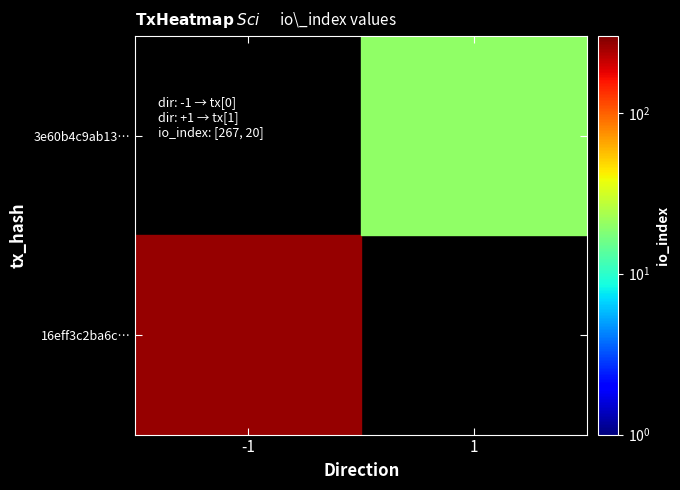

True or false: 16eff3c2ba6cc85df1b488b33f4dbe024e42e1e has a value of -1 at direction.

True